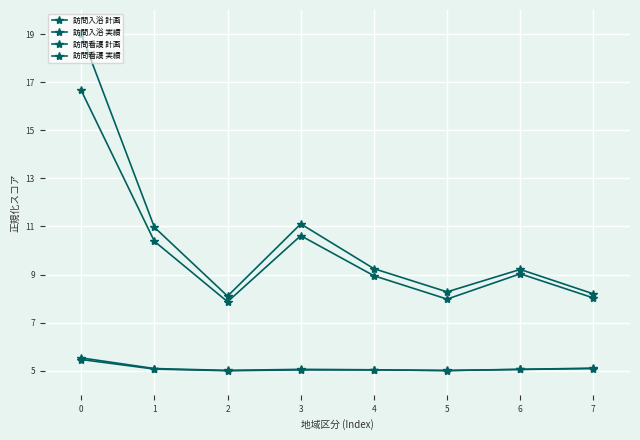

How many categories are shown in the chart?

8